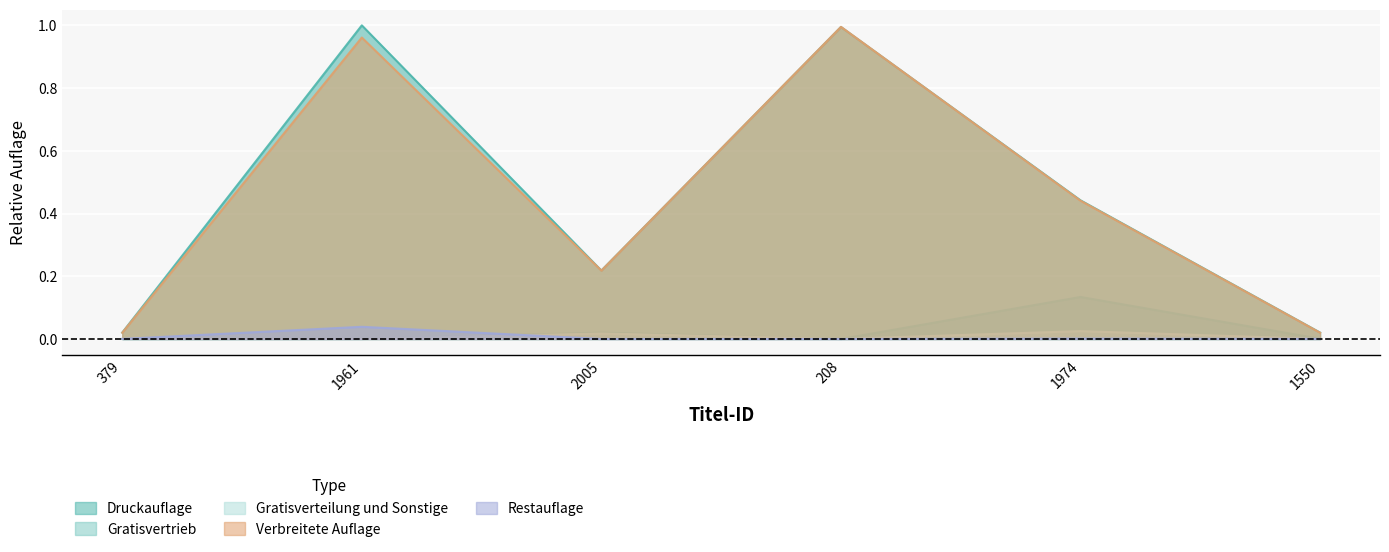

What is the label of the 4th point from the right?

2005